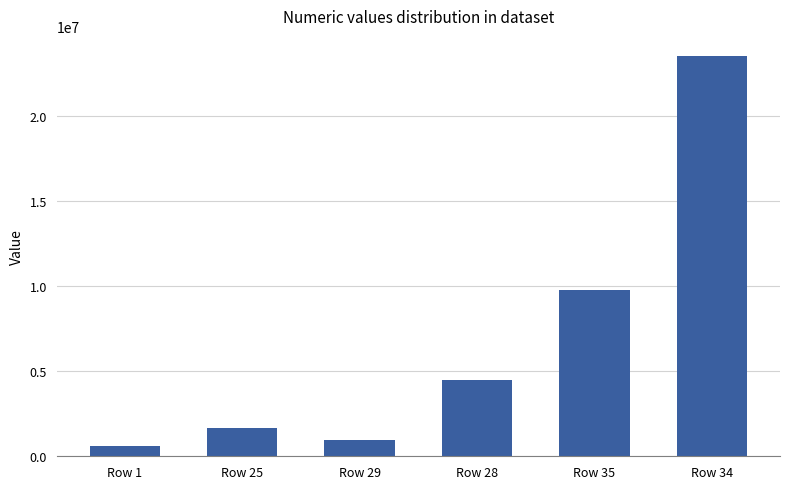

What is the difference between the second highest and minimum values?

9182100